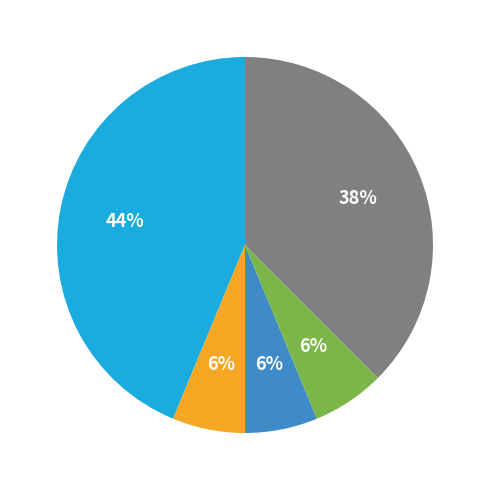

Is there a majority slice in this chart?

No